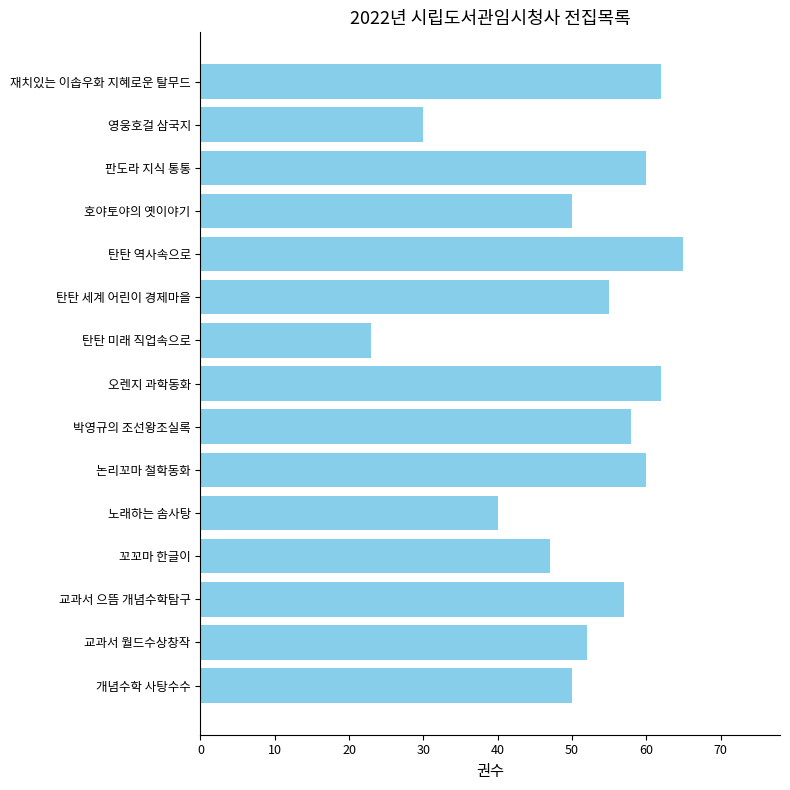

What is the change in value from 박영규의 조선왕조실록 to 탄탄 역사속으로?

+7